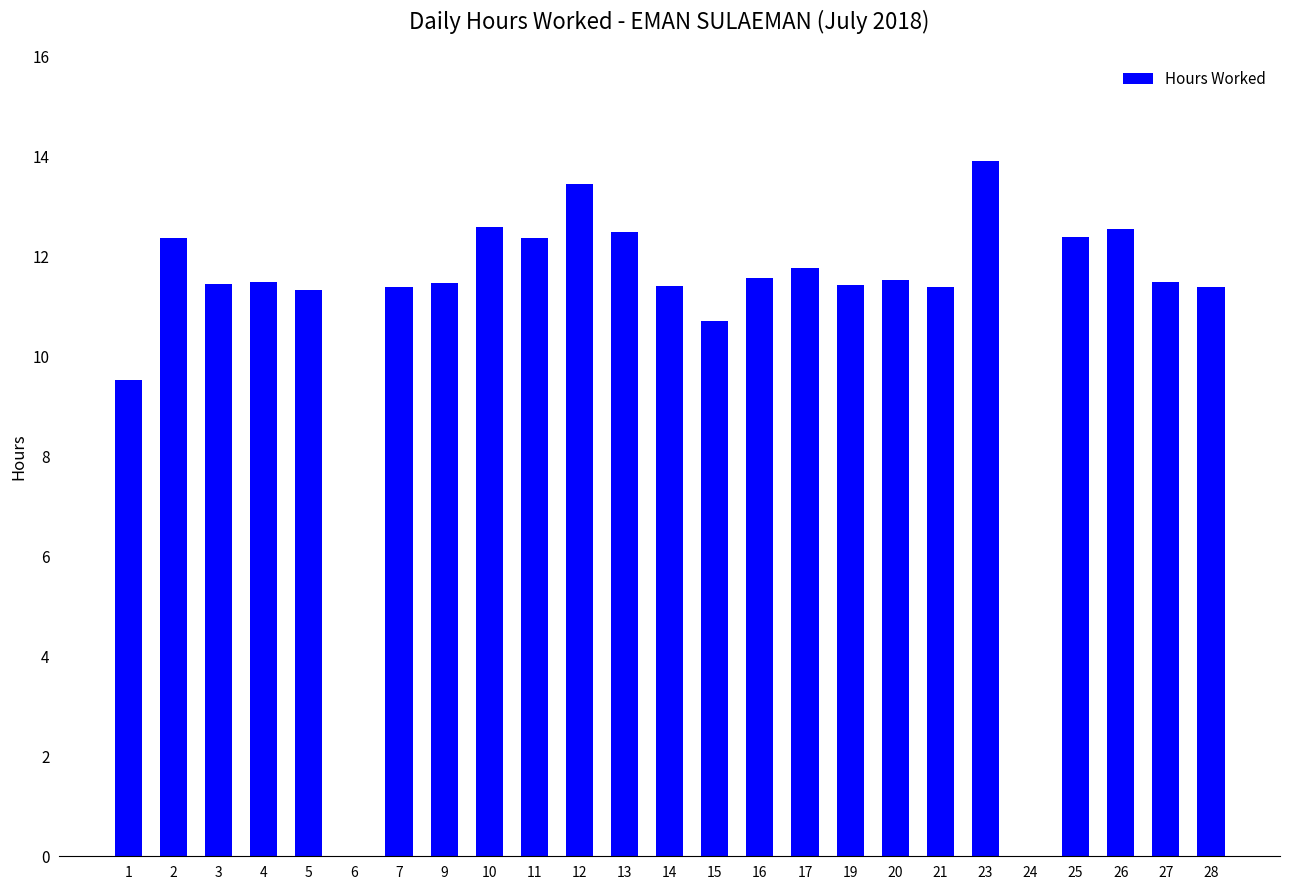

Are the bars grouped side by side (vs. stacked)?

No